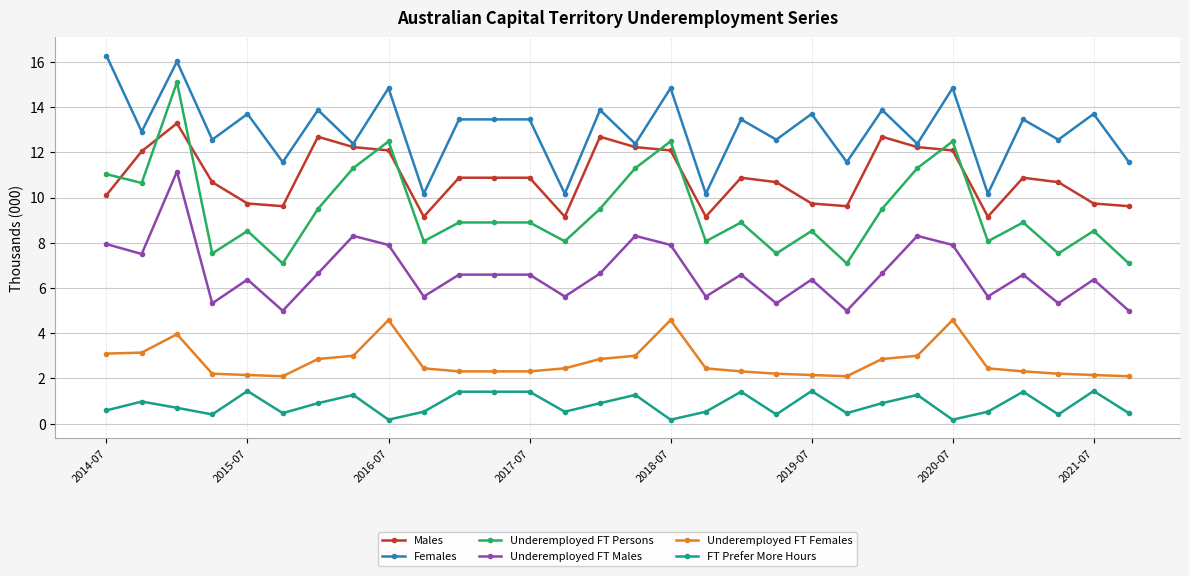

True or false: FT Prefer More Hours has more than 0 points higher than both neighbors.

True